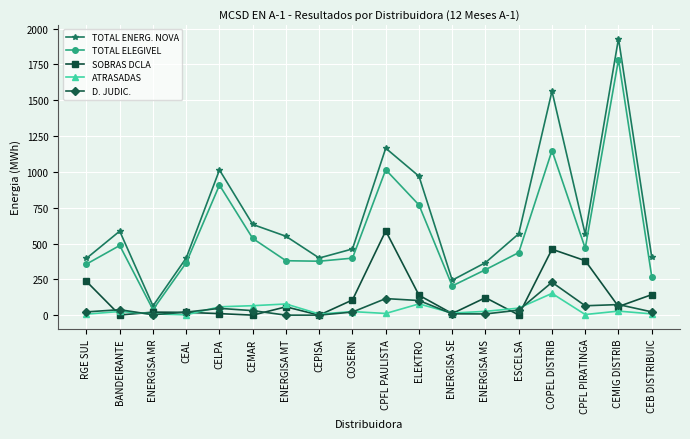

What is the label of the 9th point from the right?

CPFL PAULISTA